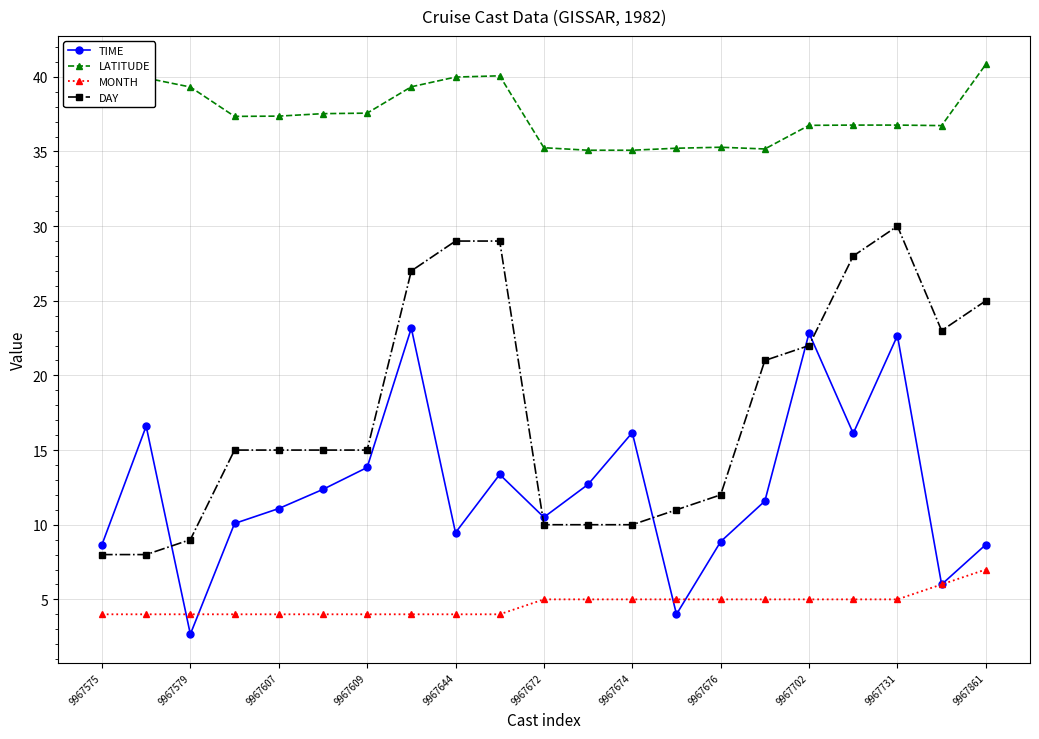

At how many categories does at least one series exceed 5?

21